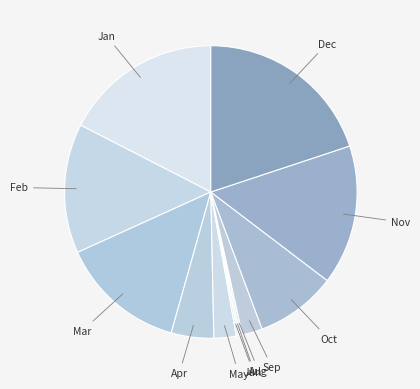

What is the smallest slice in the pie chart?

Jun